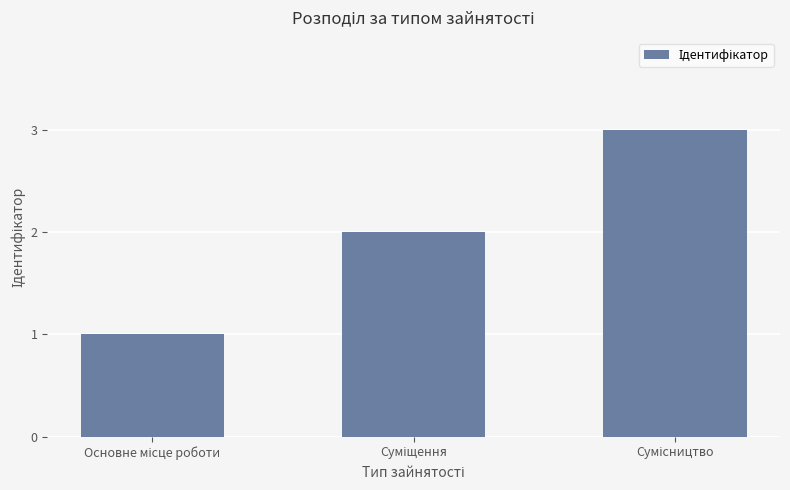

What is the sum of all values?

6